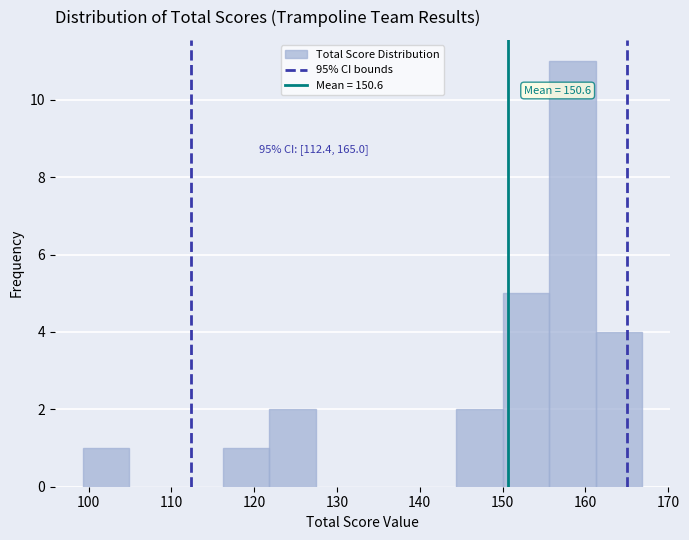

Over which range of the x-axis is the bar tallest?

156 to 161